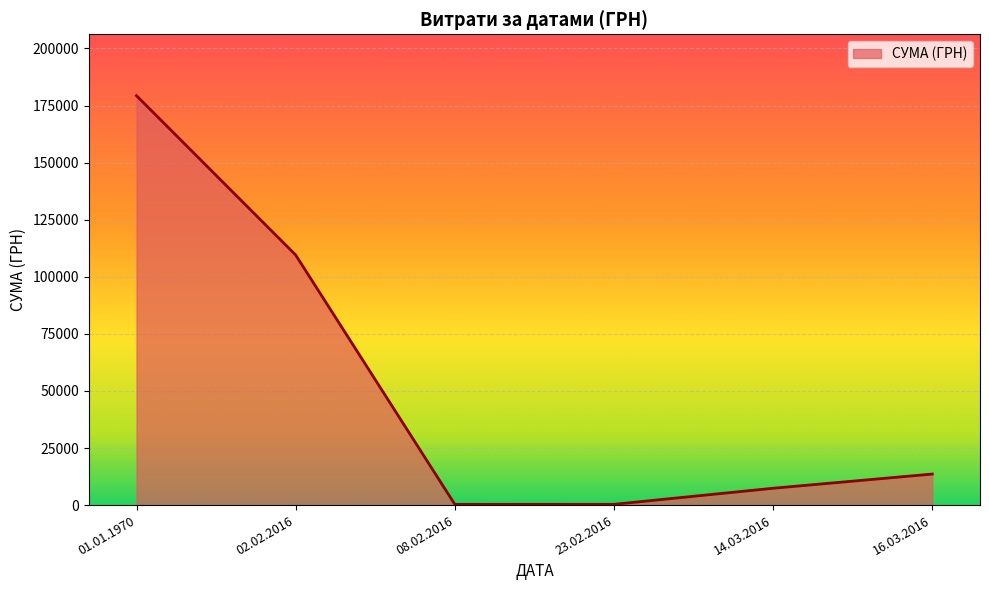

At which label is the value closest to 89809?

02.02.2016